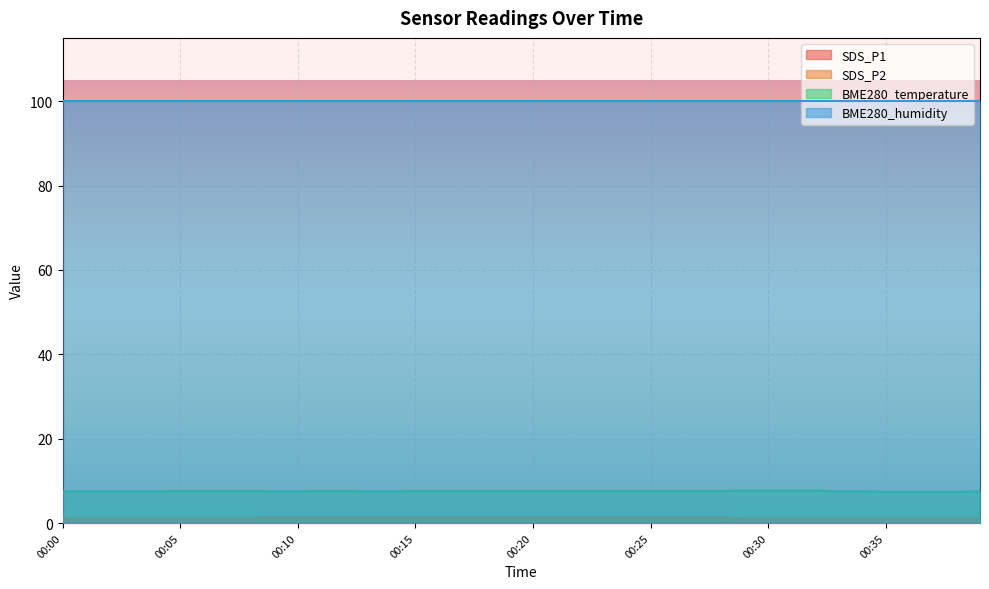

What is the maximum value for SDS_P1?

1.3